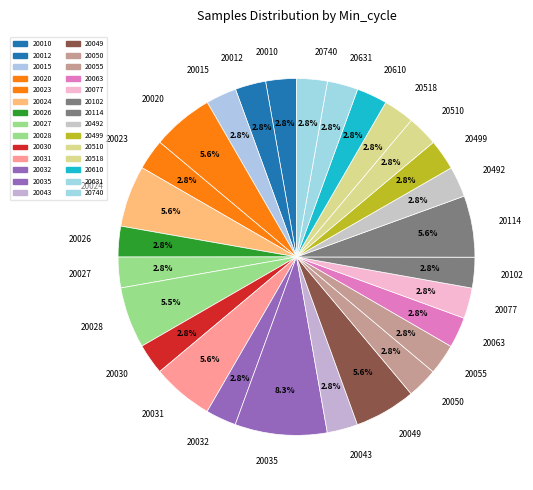

What is the ratio of the value at 20024 to the value at 20610?

2.0